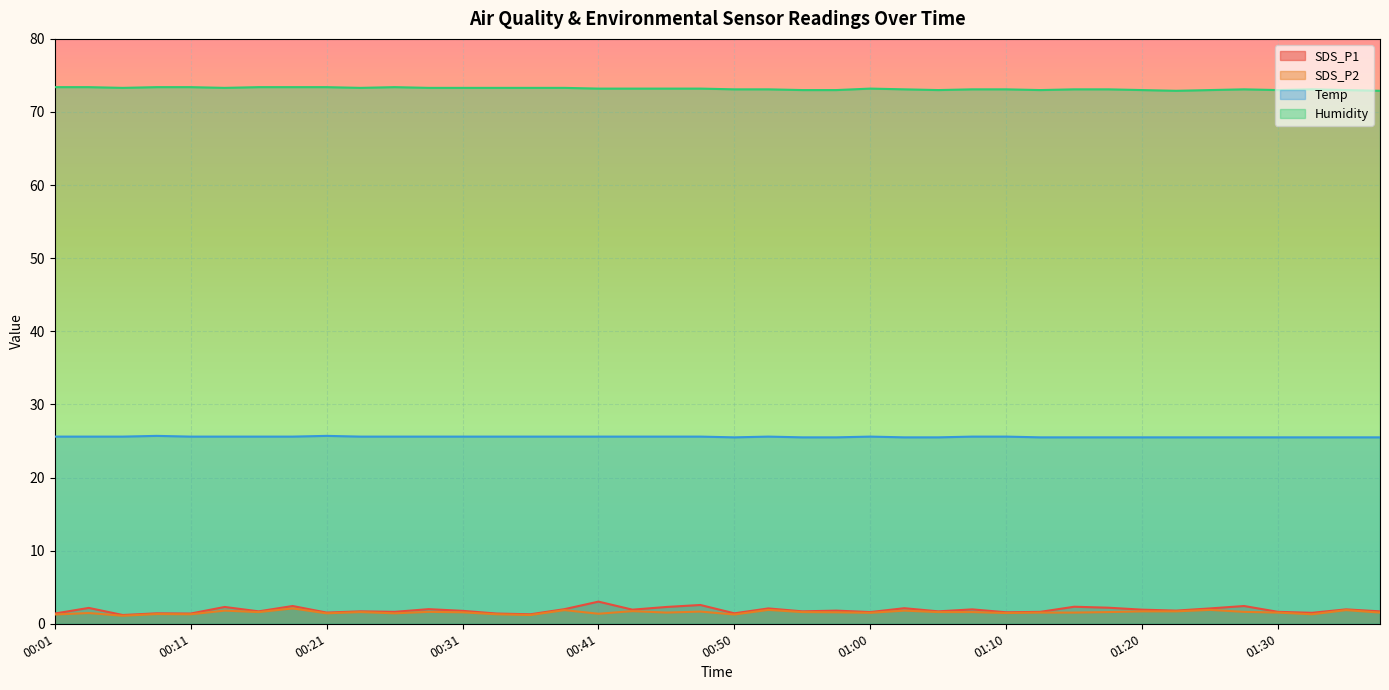

Which series changed the most between 00:33 and 01:22?

SDS_P1